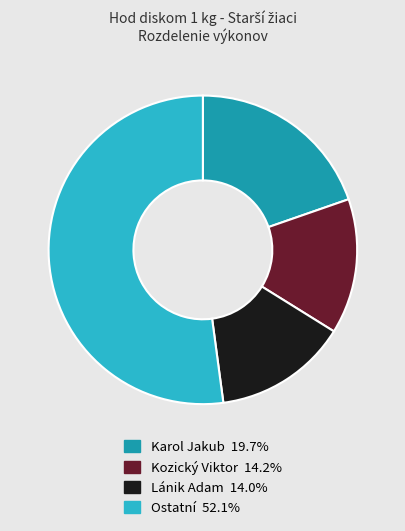

How many segments does this pie chart have?

4